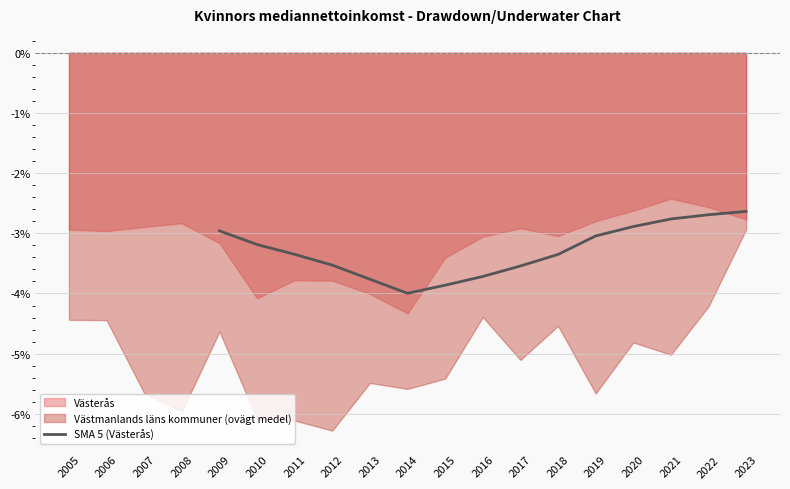

How many values are below -3?

10